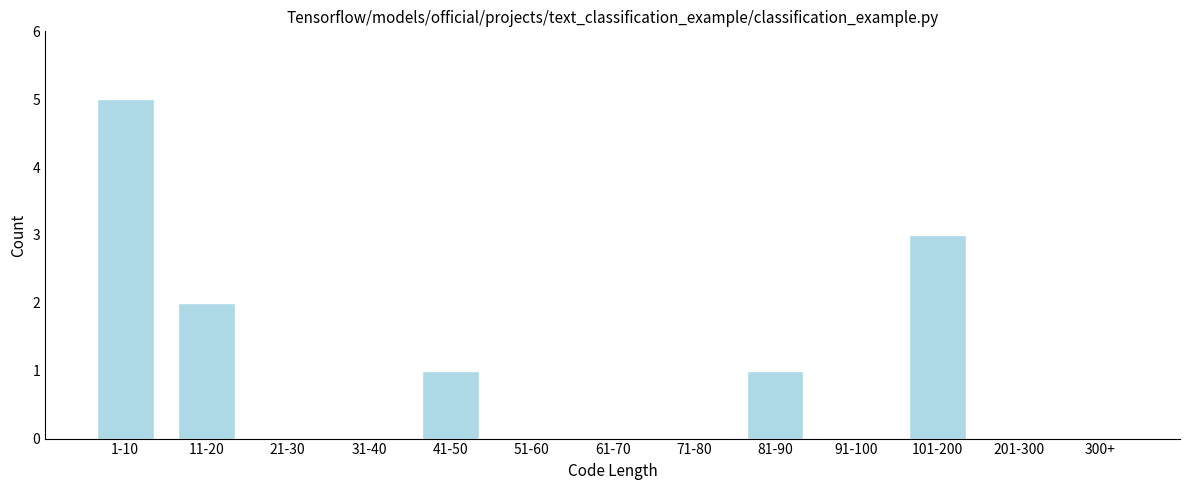

Reading left to right, extract all data points from this chart.

1-10=5	11-20=2	21-30=0	31-40=0	41-50=1	51-60=0	61-70=0	71-80=0	81-90=1	91-100=0	101-200=3	201-300=0	300+=0